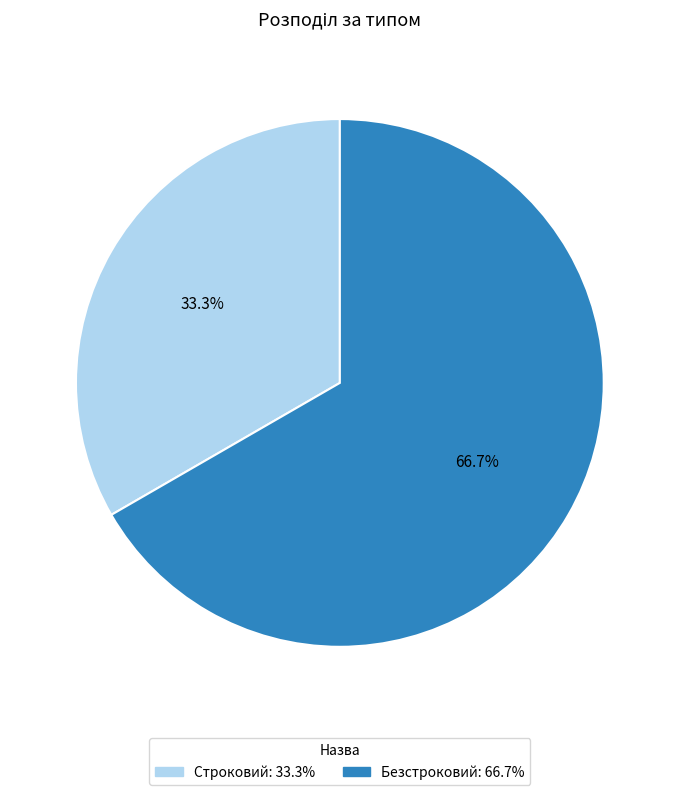

True or false: Безстроковий accounts for 55% of the total.

False